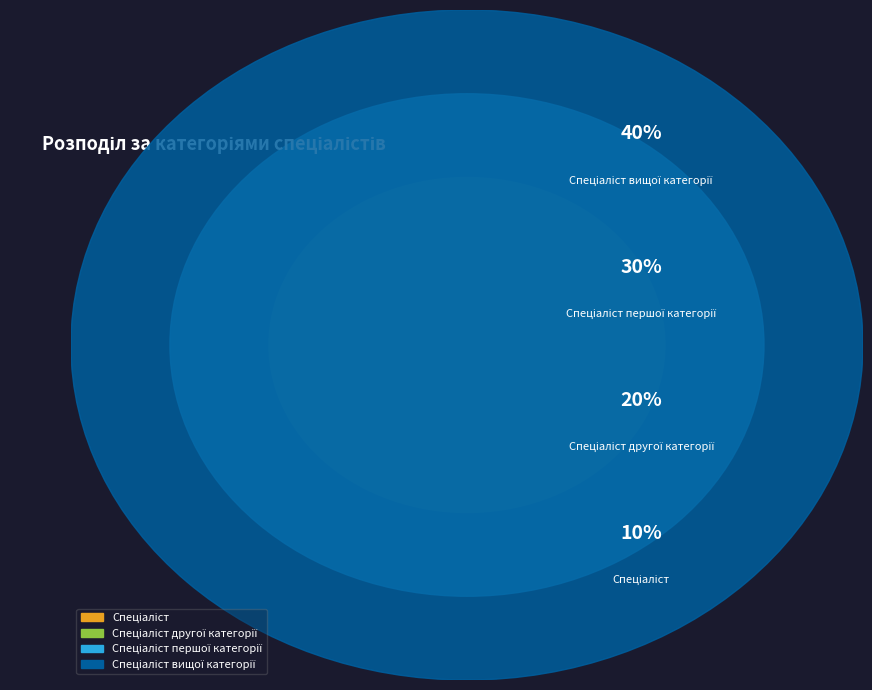

Rank the categories by value from highest to lowest.

Спеціаліст вищої категорії, Спеціаліст першої категорії, Спеціаліст другої категорії, Спеціаліст